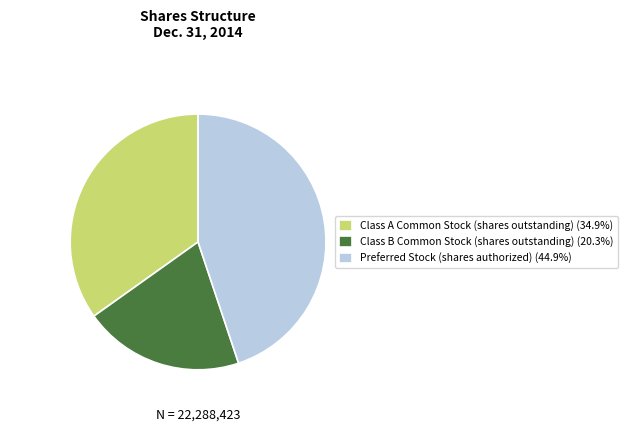

How many slices are in this pie chart?

3